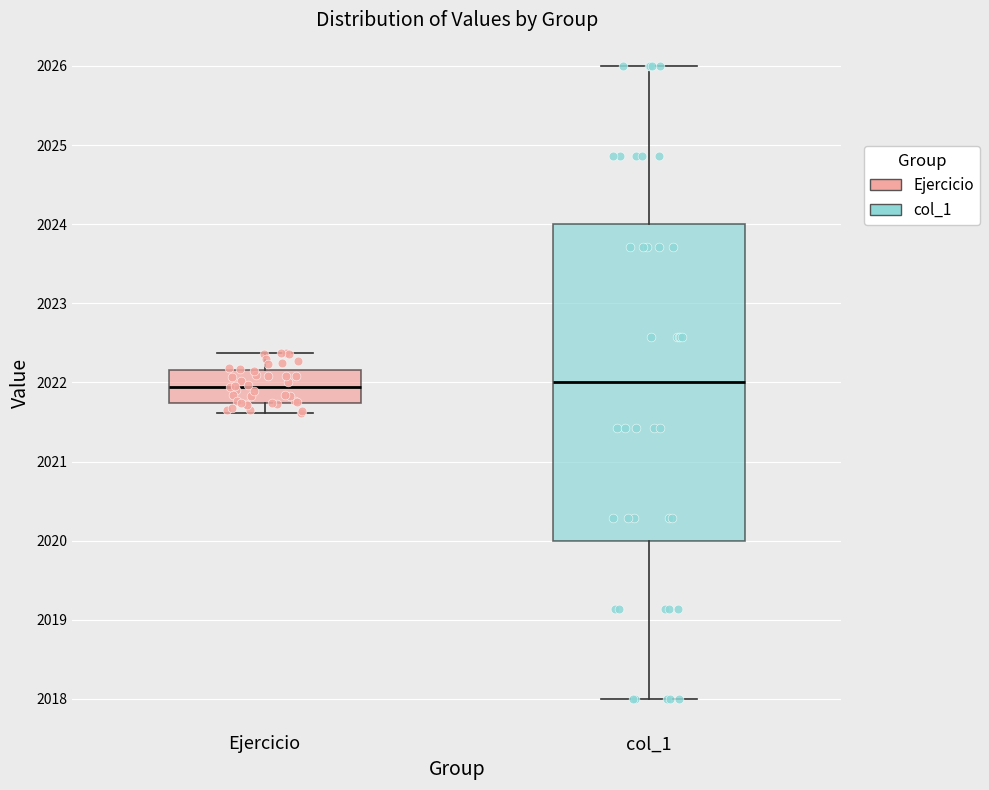

Where does the upper whisker of the box for Ejercicio end on the y-axis? The values are not printed on the chart, so give them approximately, as read against the axis.

2022.4